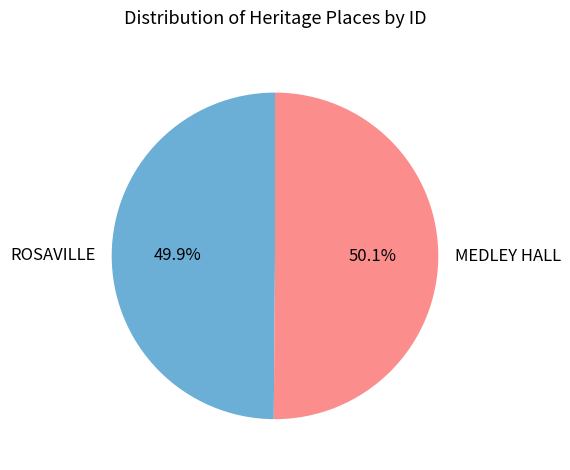

What is the total percentage of MEDLEY HALL and ROSAVILLE?

100.0%